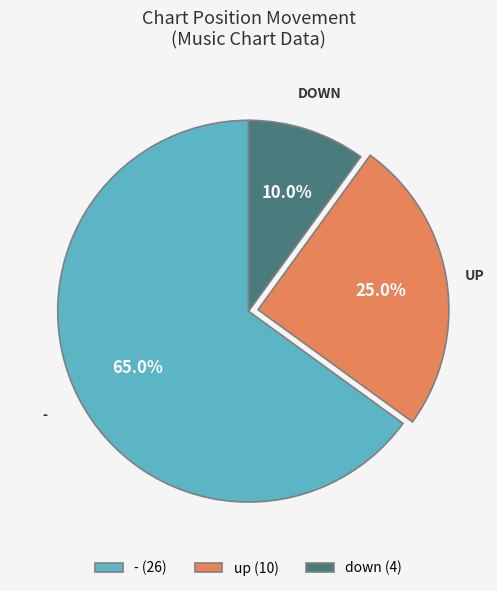

To the nearest percent, what is the difference between the - and up slice percentages?

40%